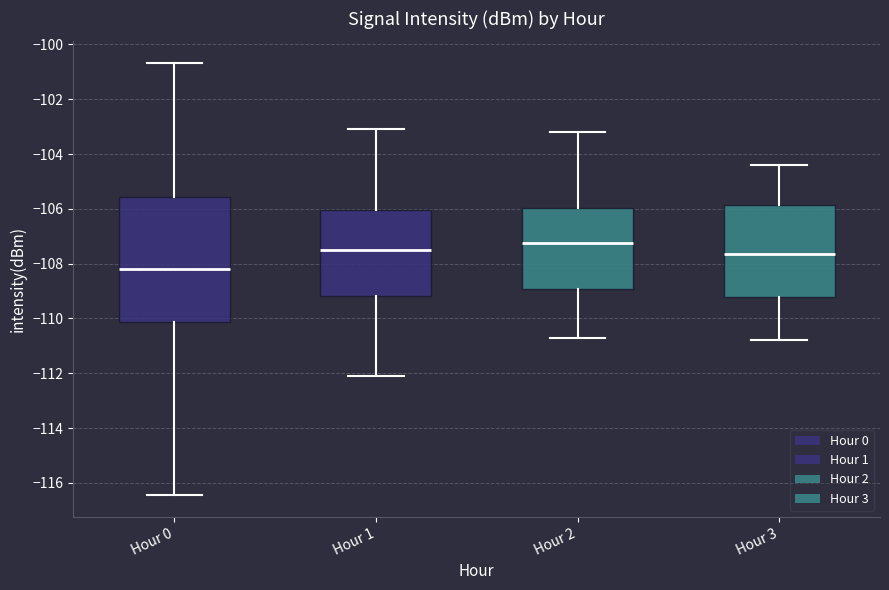

Reading left to right, read every box against the y-axis: the position of its median line, the range the box covers, and the ends of its whiskers. The values are not printed on the chart, so give them approximately, as read against the axis.

Hour 0: median -108.2, box -110.2 to -105.6, whiskers -116.4 to -100.6
Hour 1: median -107.4, box -109.2 to -106.0, whiskers -112.0 to -103.0
Hour 2: median -107.2, box -109.0 to -106.0, whiskers -110.6 to -103.2
Hour 3: median -107.6, box -109.2 to -105.8, whiskers -110.8 to -104.4